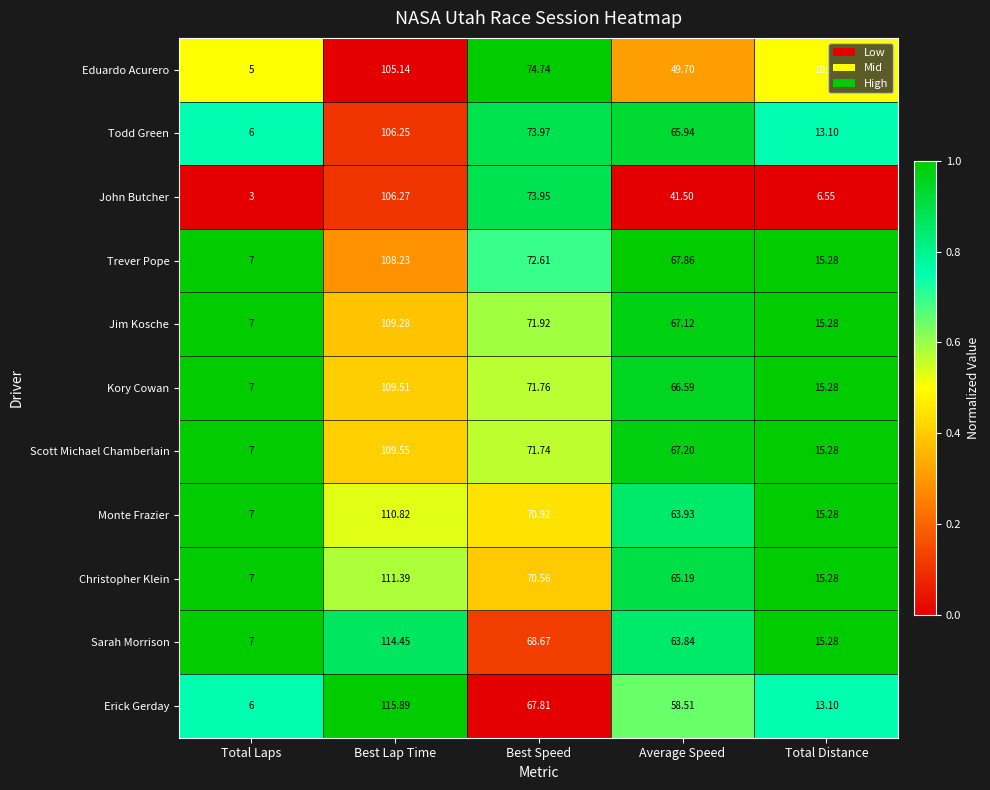

Which series has the largest range (max minus min)?

Erick Gerday